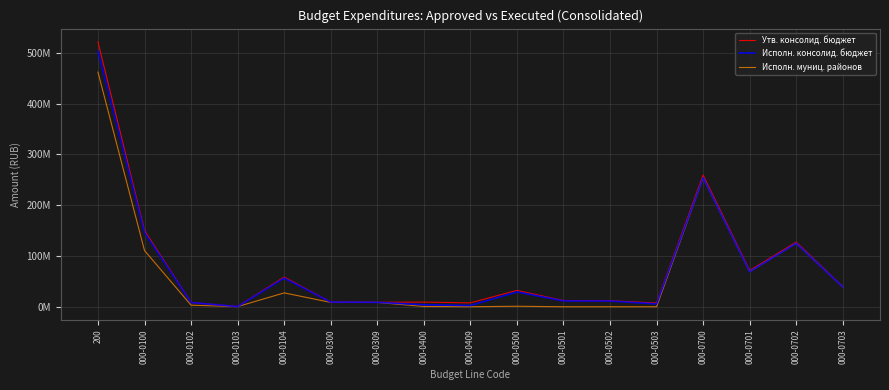

Rank the series by their average value, from lowest to highest.

Исполн. муниц. районов, Исполн. консолид. бюджет, Утв. консолид. бюджет